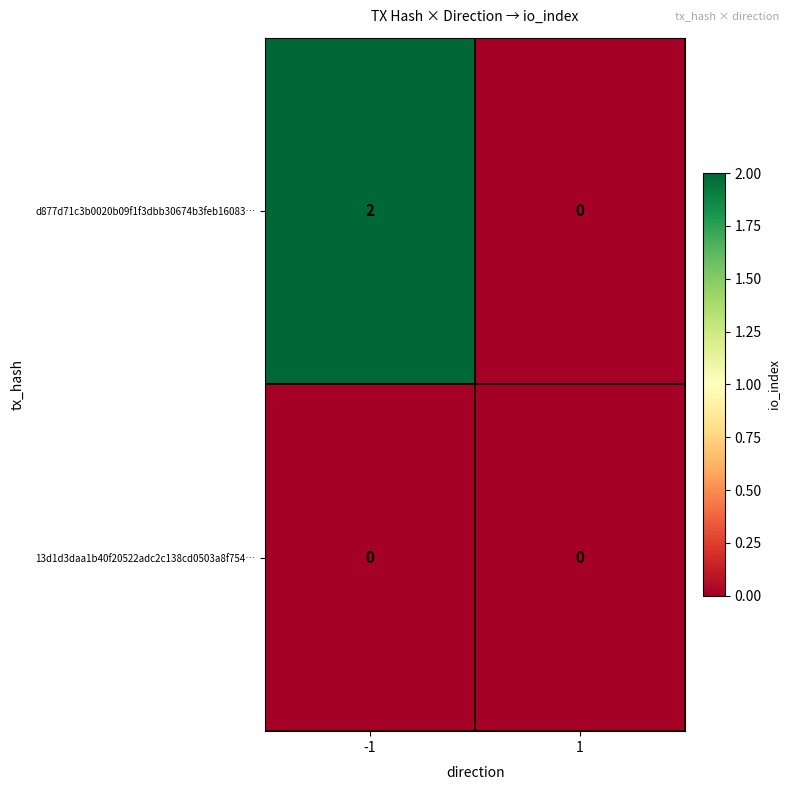

At -1, list the series in order from smallest to largest.

13d1d3daa1b40f20522adc2c138cd0503a8f754…, d877d71c3b0020b09f1f3dbb30674b3feb16083…